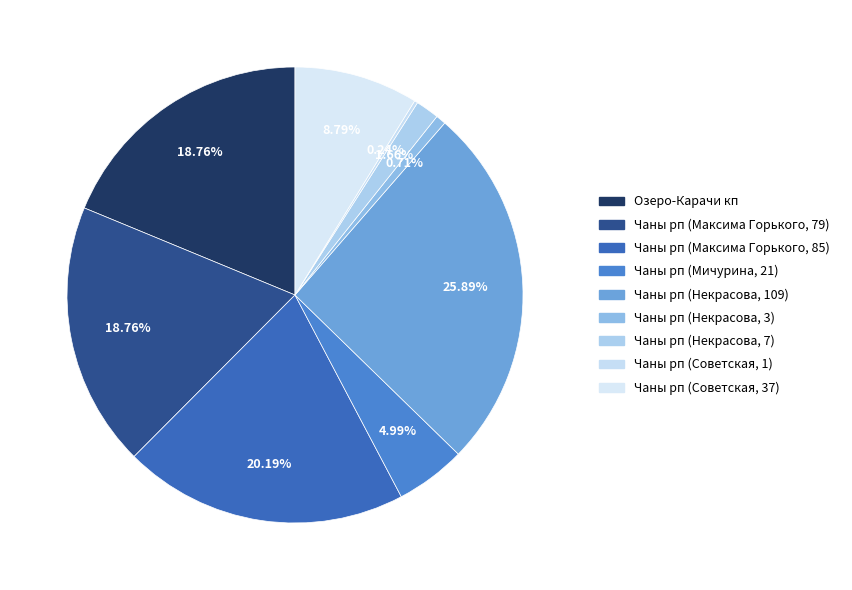

Rank the categories by value from lowest to highest.

Чаны рп (Советская, 1), Чаны рп (Некрасова, 3), Чаны рп (Некрасова, 7), Чаны рп (Мичурина, 21), Чаны рп (Советская, 37), Озеро-Карачи кп, Чаны рп (Максима Горького, 79), Чаны рп (Максима Горького, 85), Чаны рп (Некрасова, 109)